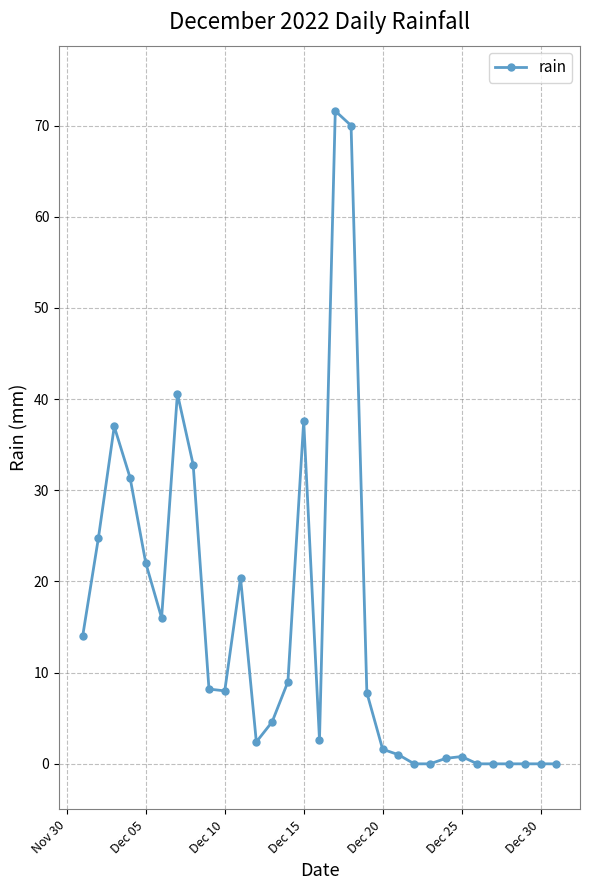

Count the number of values greater than 7.

16